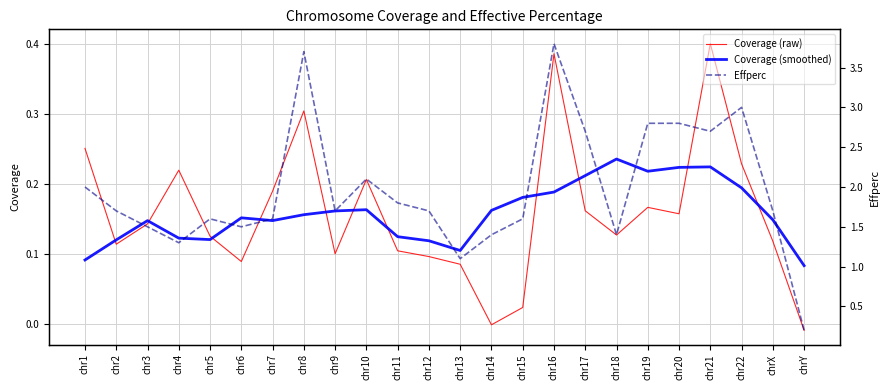

The Coverage (raw) series shows 0.1 at chr5. True or false?

True